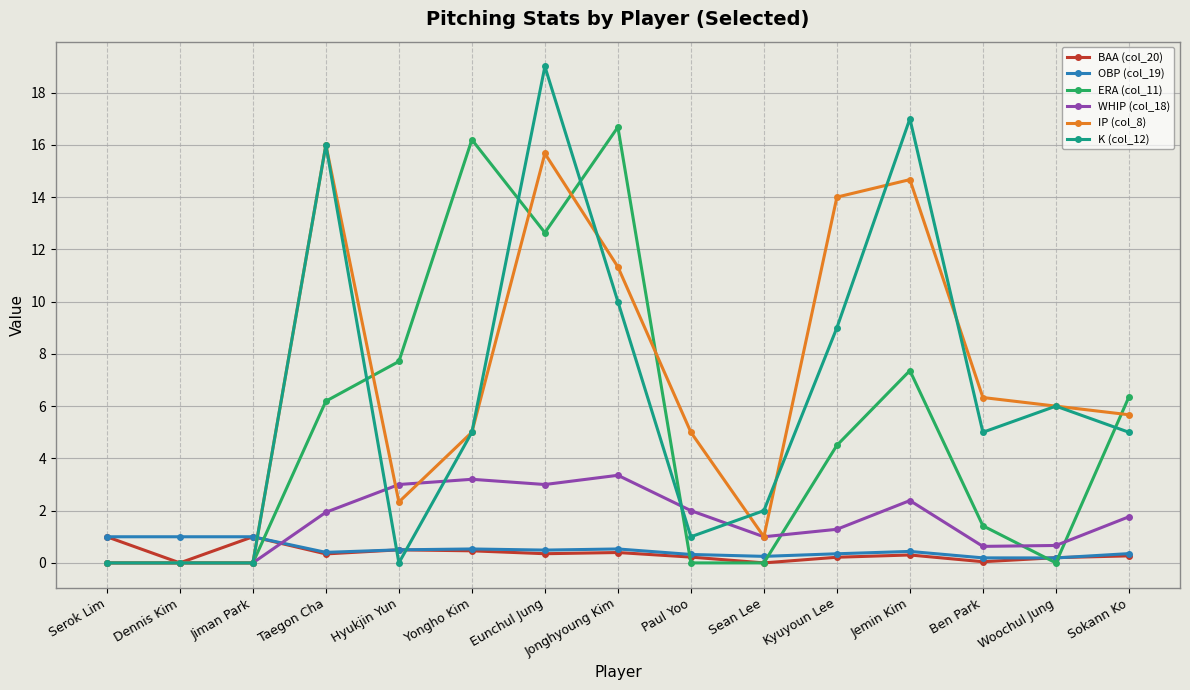

Which series ends up on top after the final intersection of OBP (col_19) and IP (col_8)?

IP (col_8)